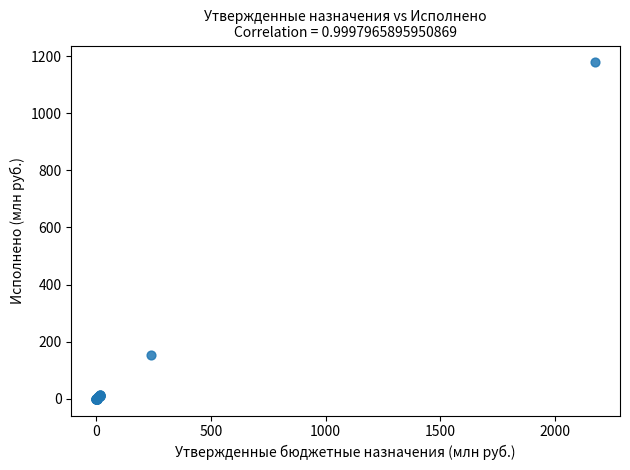

What Y value in the scatter plot is closest to 589?

152.7